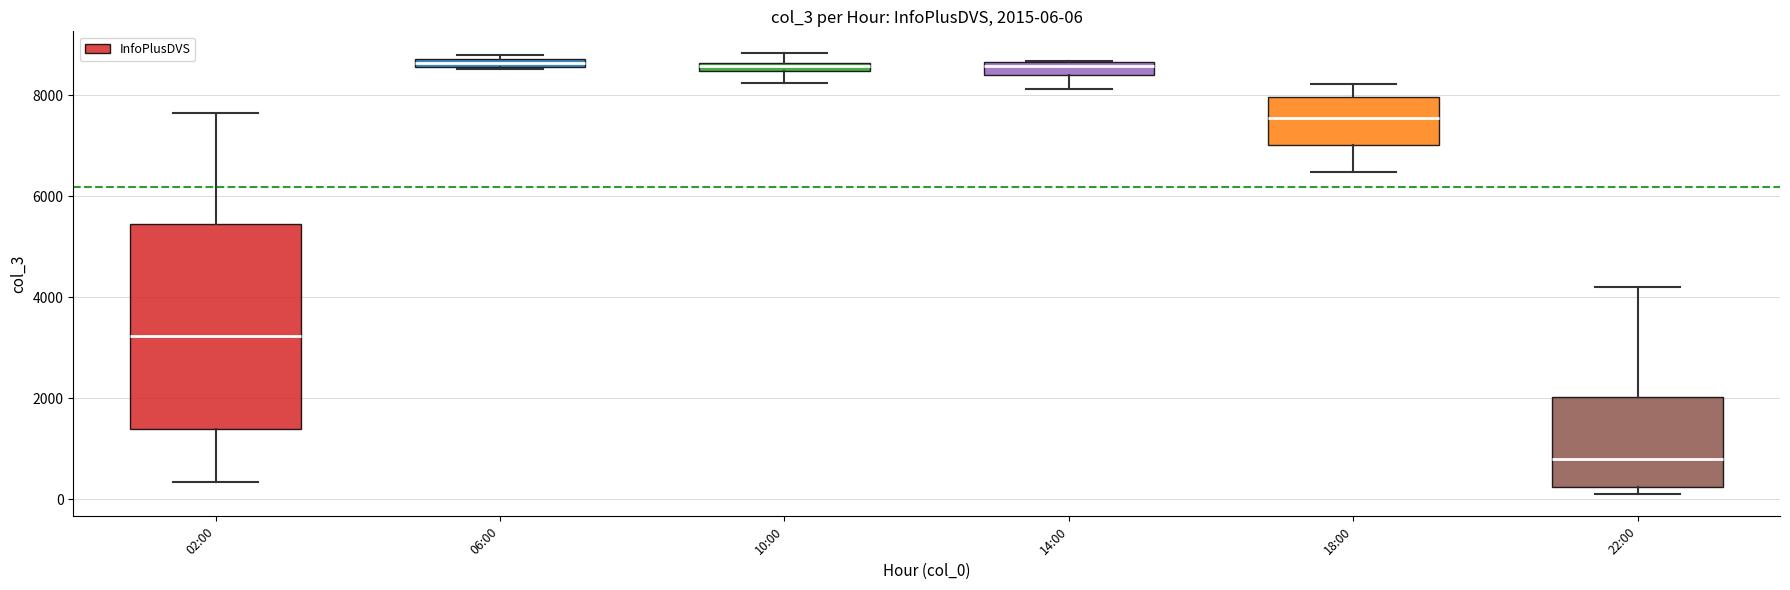

Comparing the boxes themselves (not the whiskers), which one is the tallest?

02:00